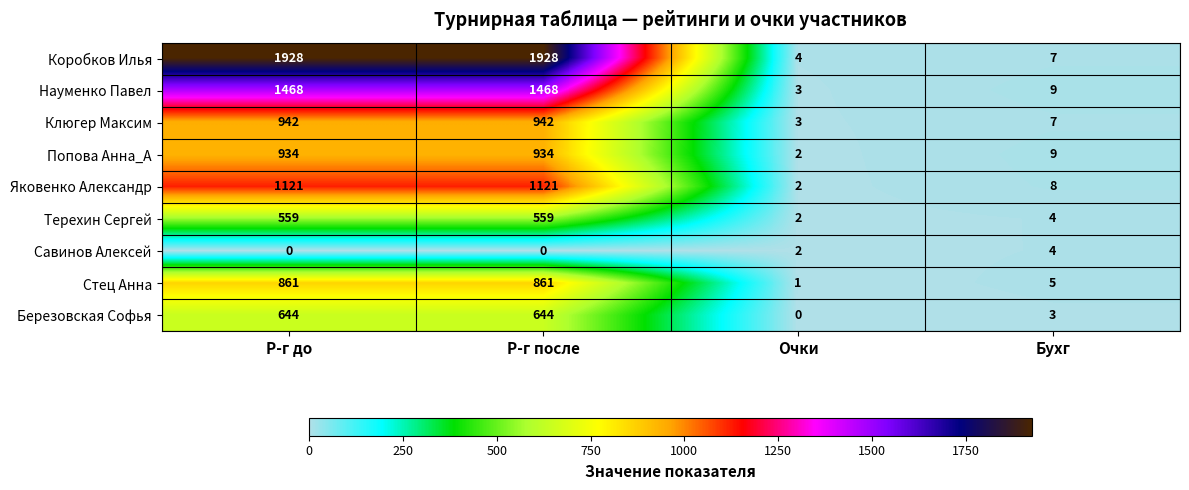

Count the number of categories in the chart.

4